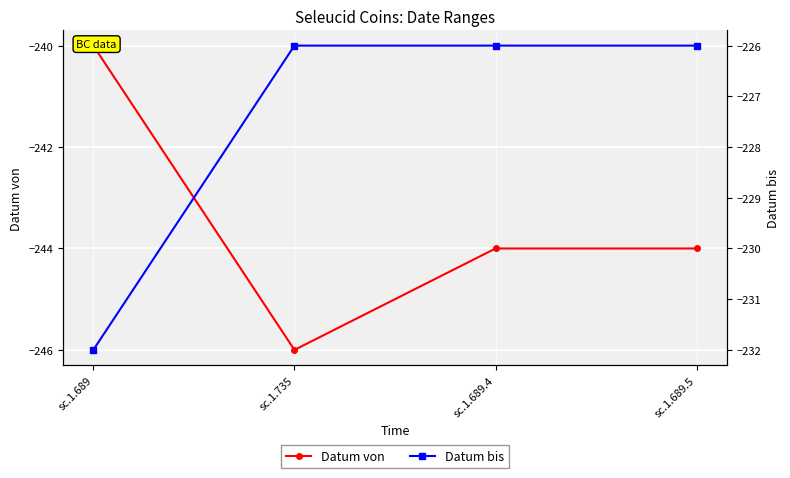

What value does the Datum bis series have at sc.1.689.5?

-226